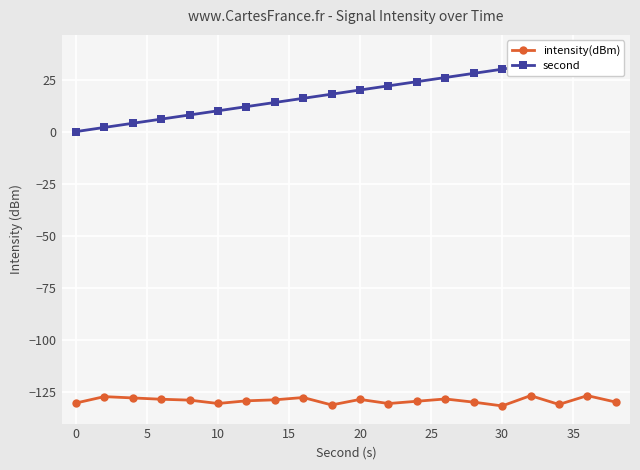

What is the minimum value for intensity(dBm)?

-131.9